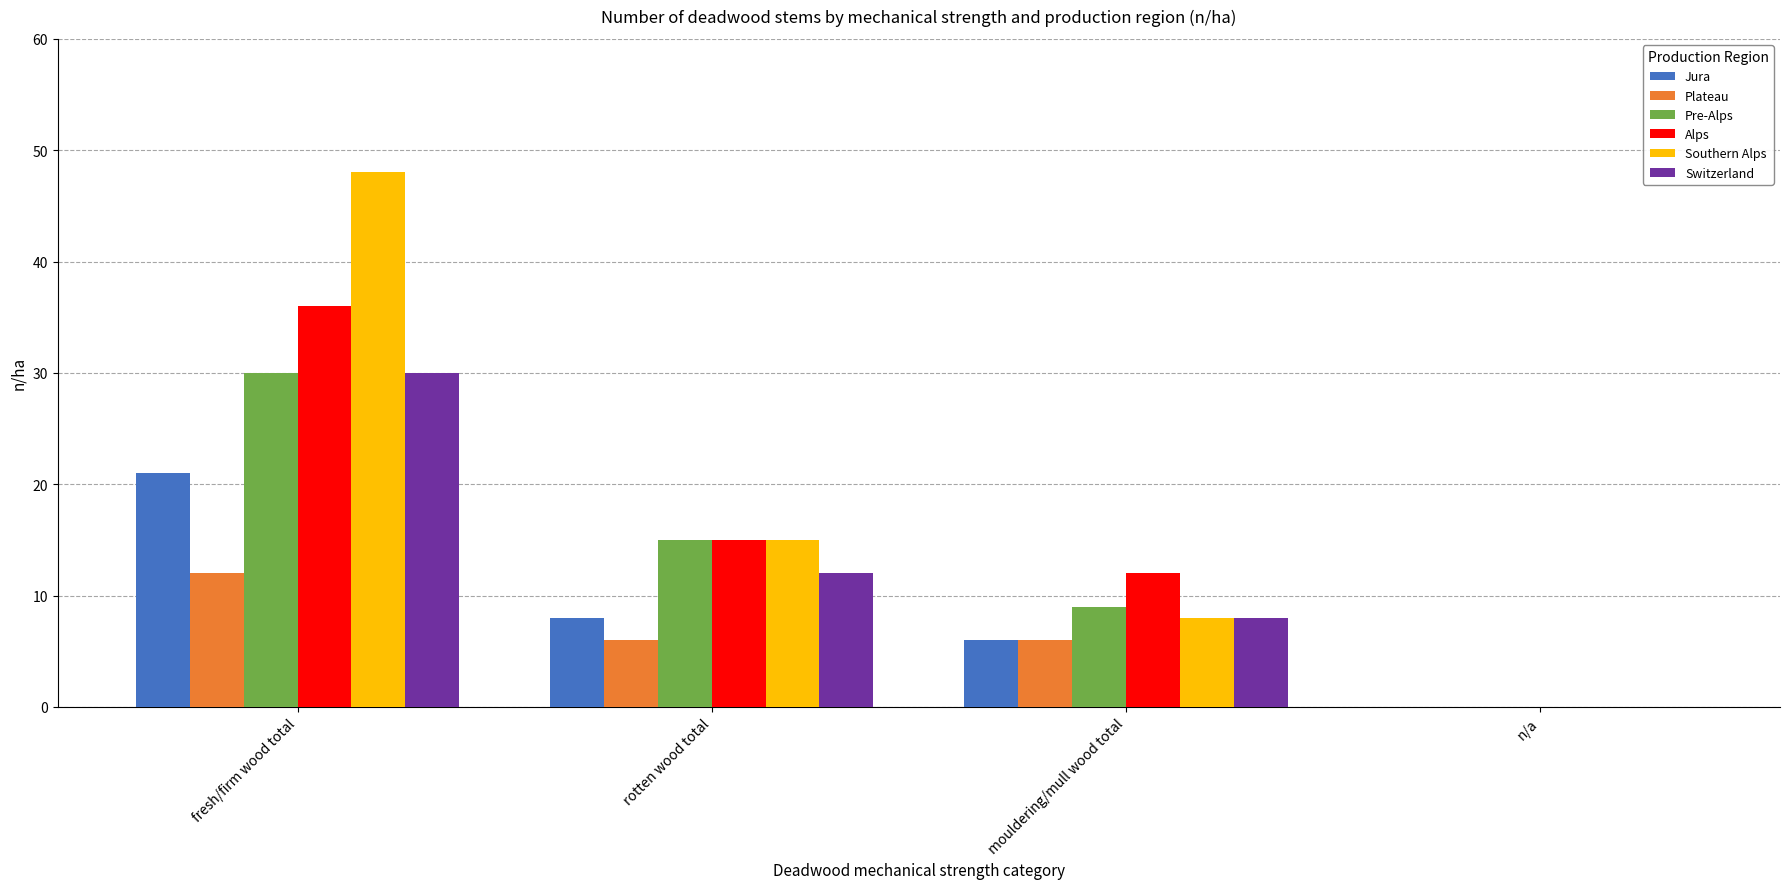

The value of Switzerland at fresh/firm wood total is 7. True or false?

False